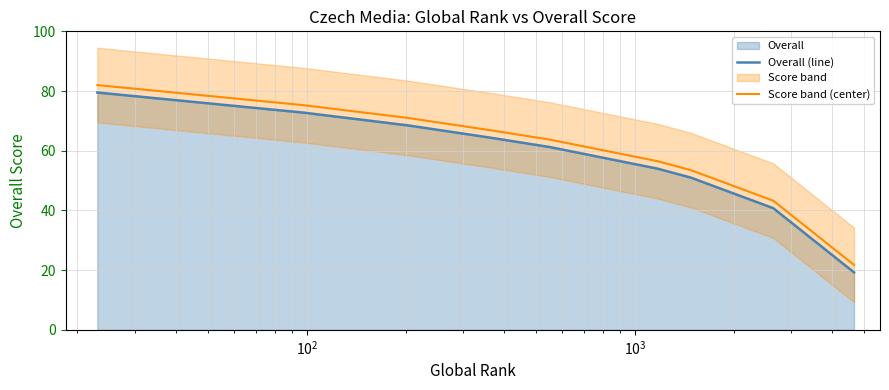

Does the chart have visible grid lines?

Yes